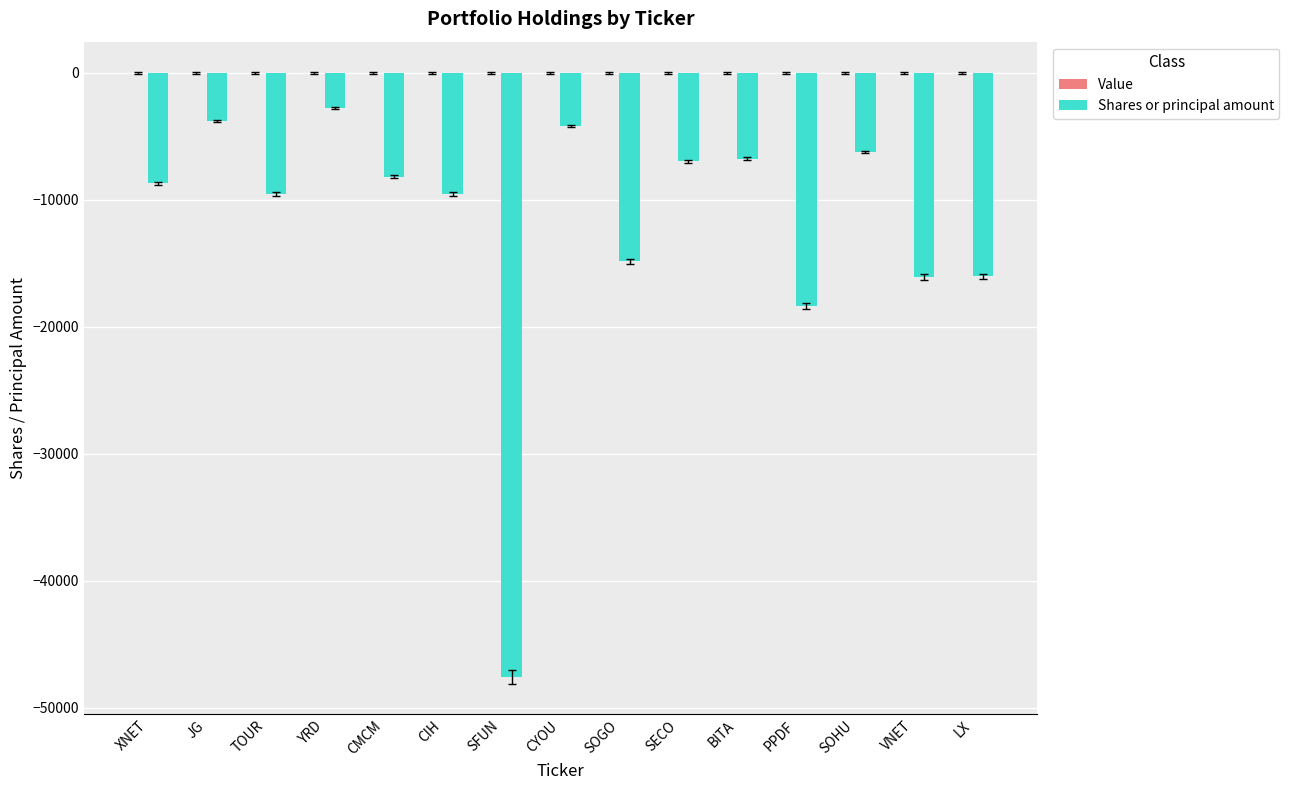

What is the minimum value shown in the chart?

-47600